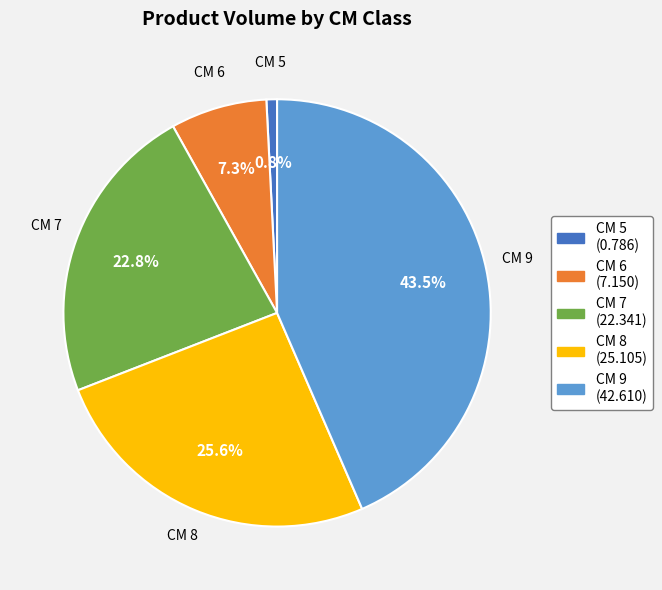

To the nearest percent, what is the average slice percentage?

20%